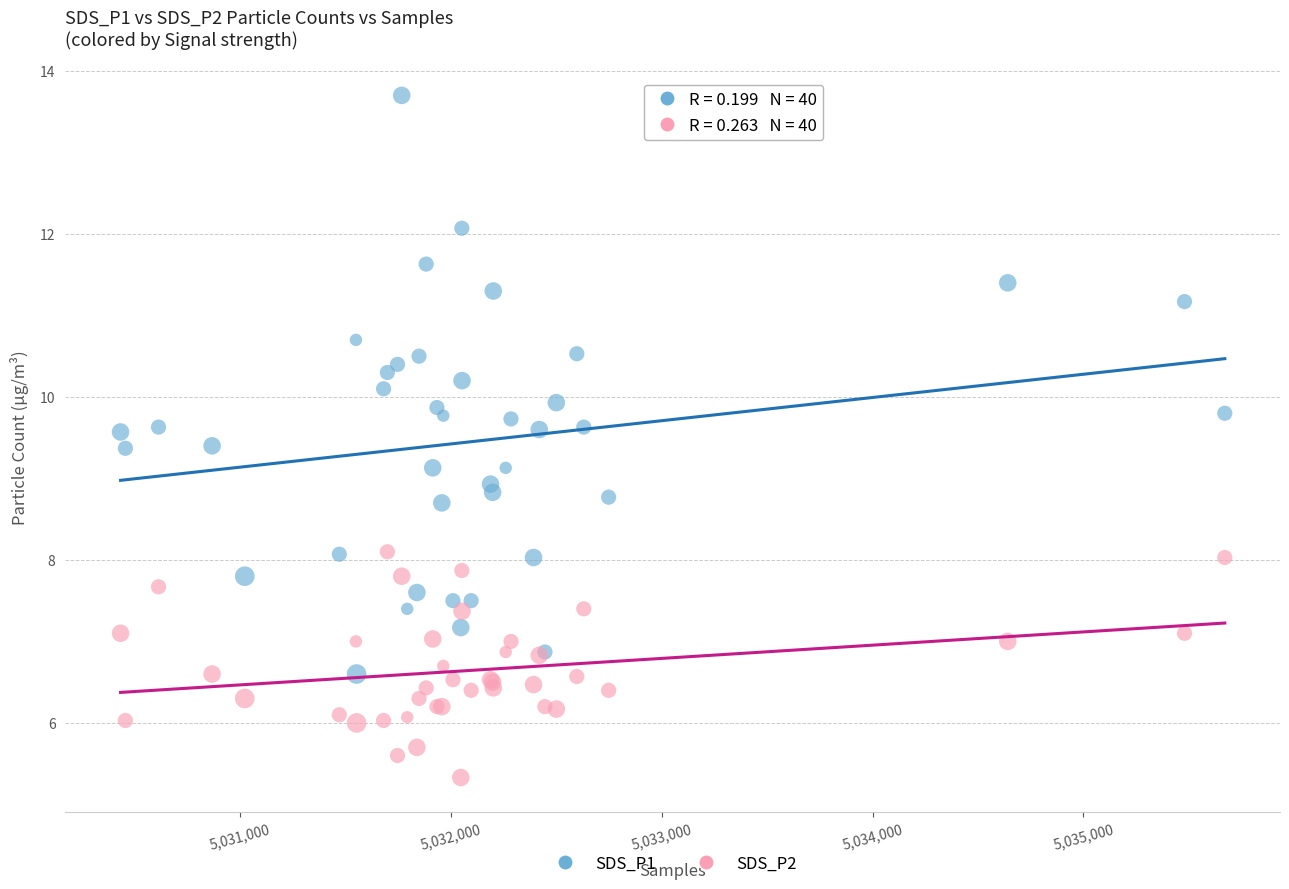

Which series has the widest spread of Y values?

SDS_P1